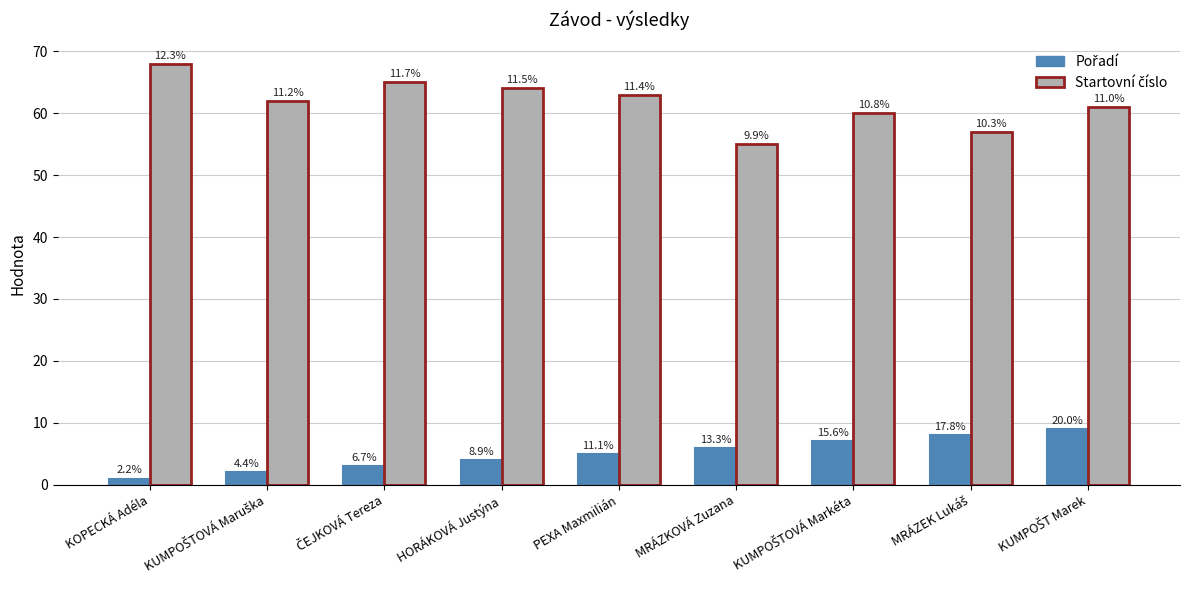

How many bars are there in total?

18